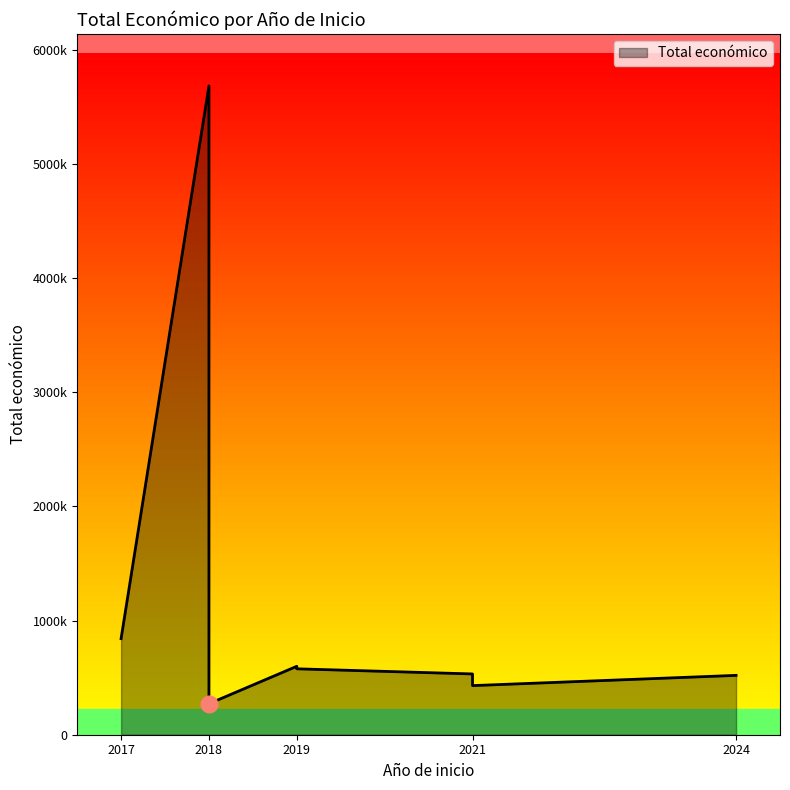

What is the difference between the maximum and minimum values?

5414125